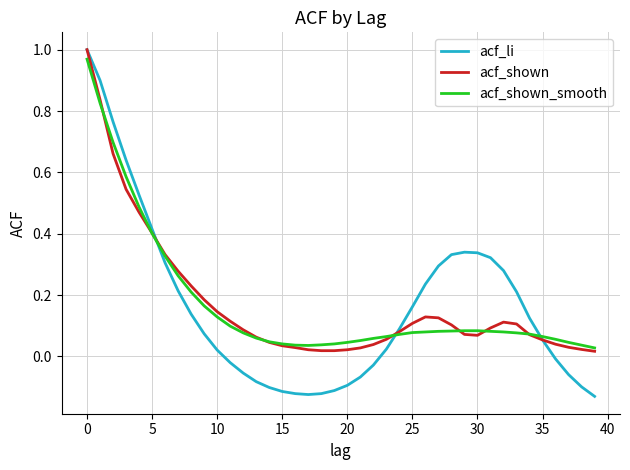

Does the chart display data point markers on the line(s)?

No